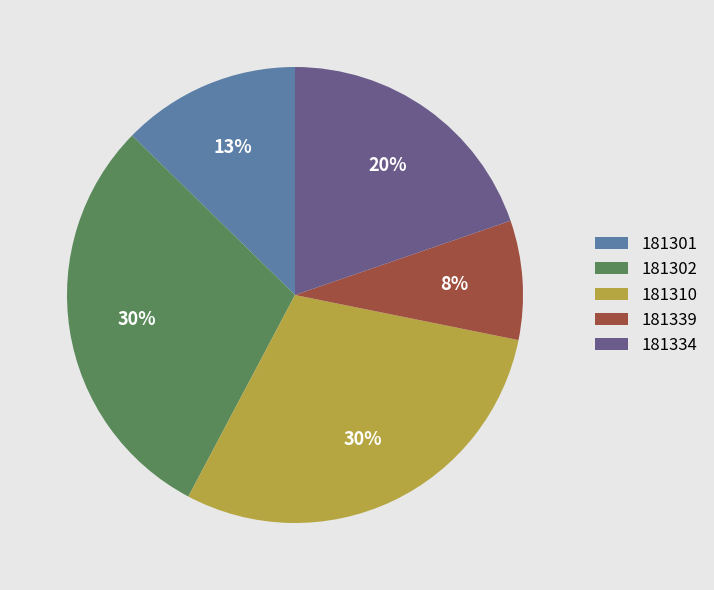

True or false: 181301 accounts for 13% of the total.

True